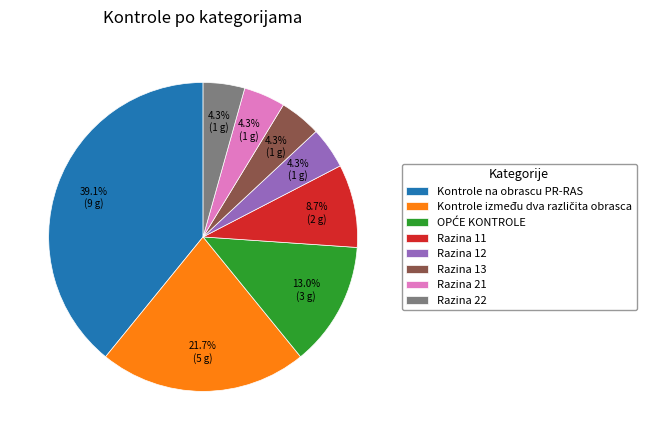

How many slices are in this pie chart?

8